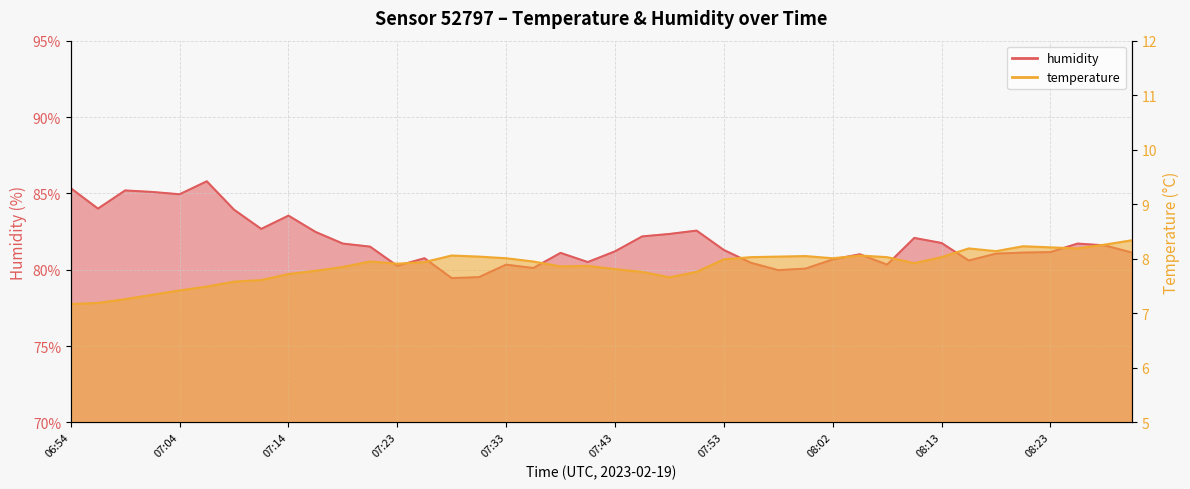

Where is temperature nearest to the value 7?

06:54